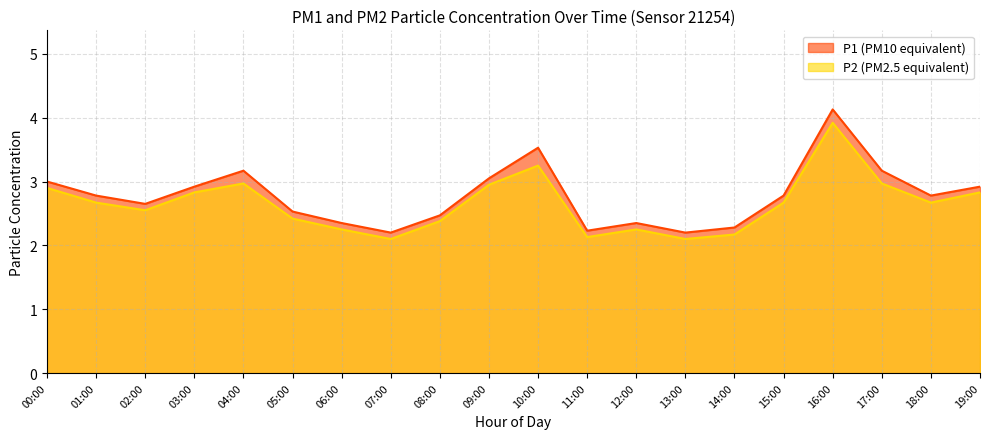

Rank the series by their maximum value, from highest to lowest.

P1, P2